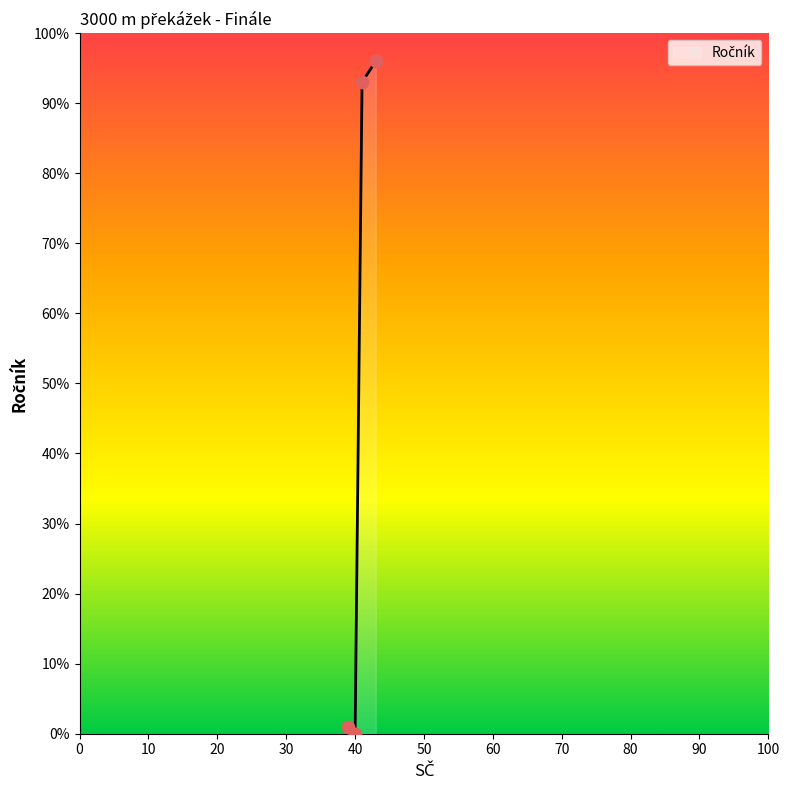

What is the change in value from Řežábek Michal to Jisl Václav?

-93